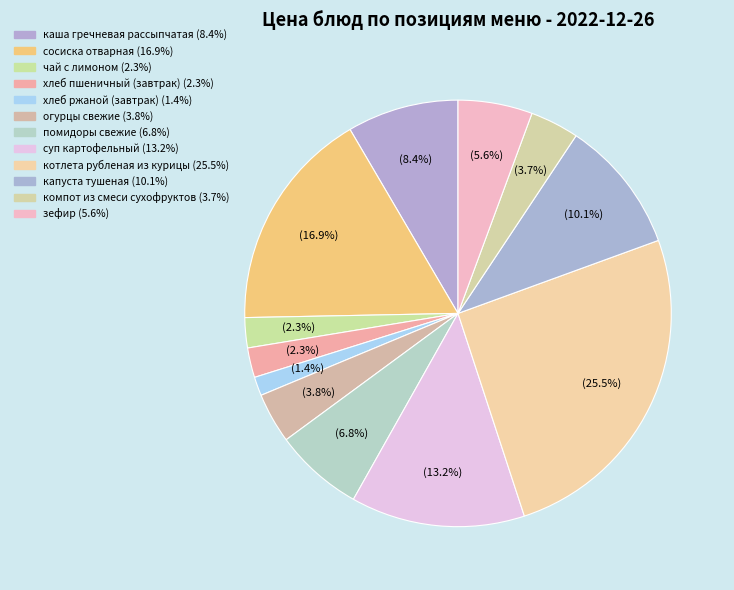

Count the number of slices in the pie.

12